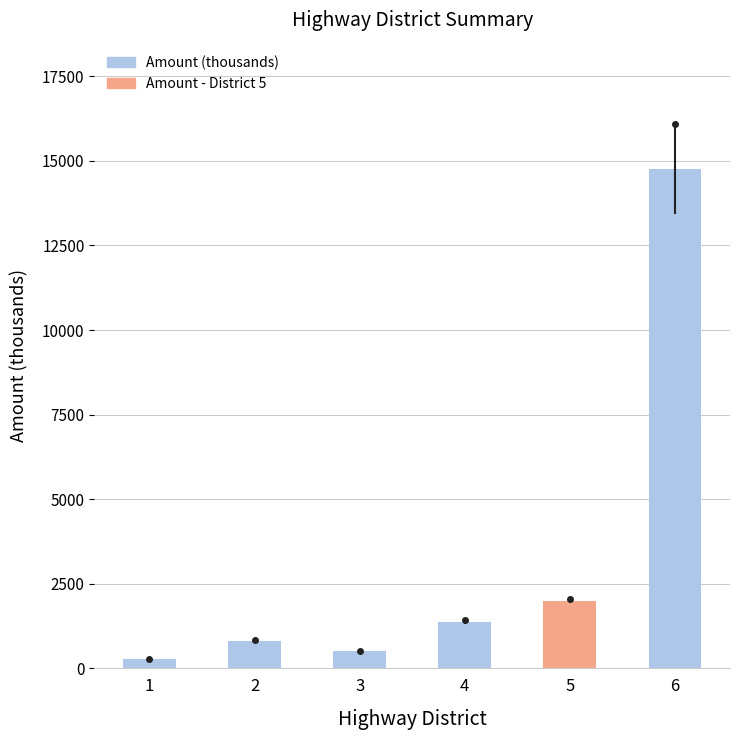

List the labels in order of value, largest first.

6, 5, 4, 2, 3, 1